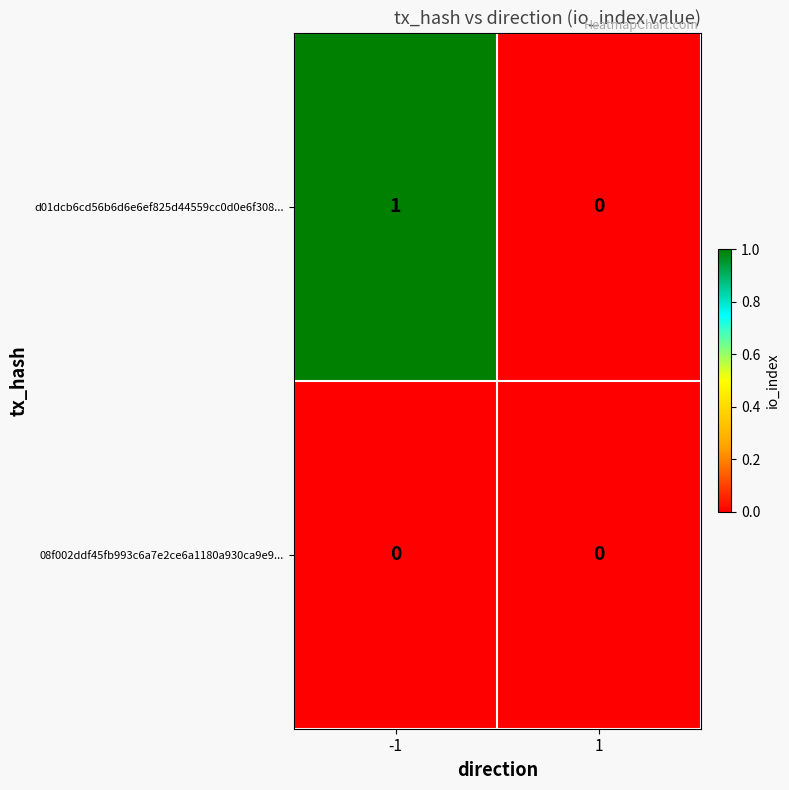

Reading right to left, extract all data points from this chart.

d01dcb6cd56b6d6e6ef825d44559cc0d0e6f308...: 0	1
08f002ddf45fb993c6a7e2ce6a1180a930ca9e9...: 0	0